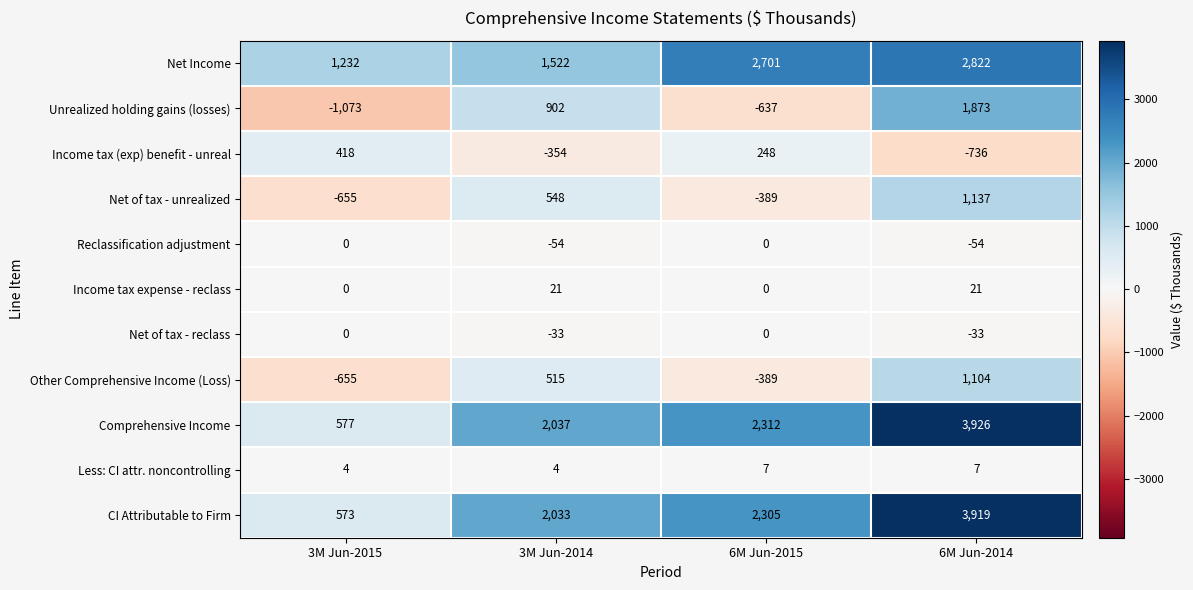

How many values in the Less: CI attr. noncontrolling series are below 7?

2